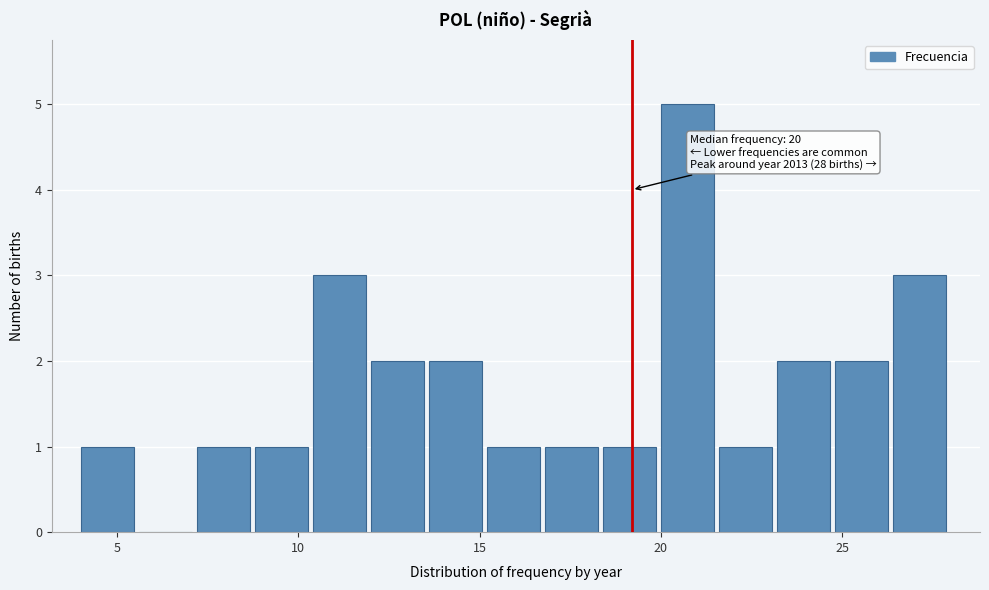

Read against the x-axis, roughly where is the centre of the tallest bar?

20.5